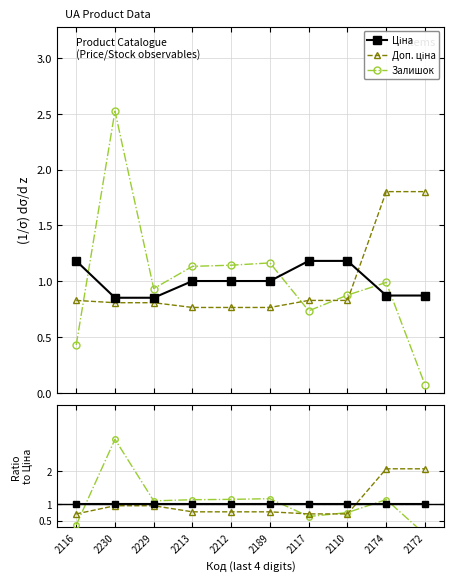

What is the label of the 9th point from the right?

2230